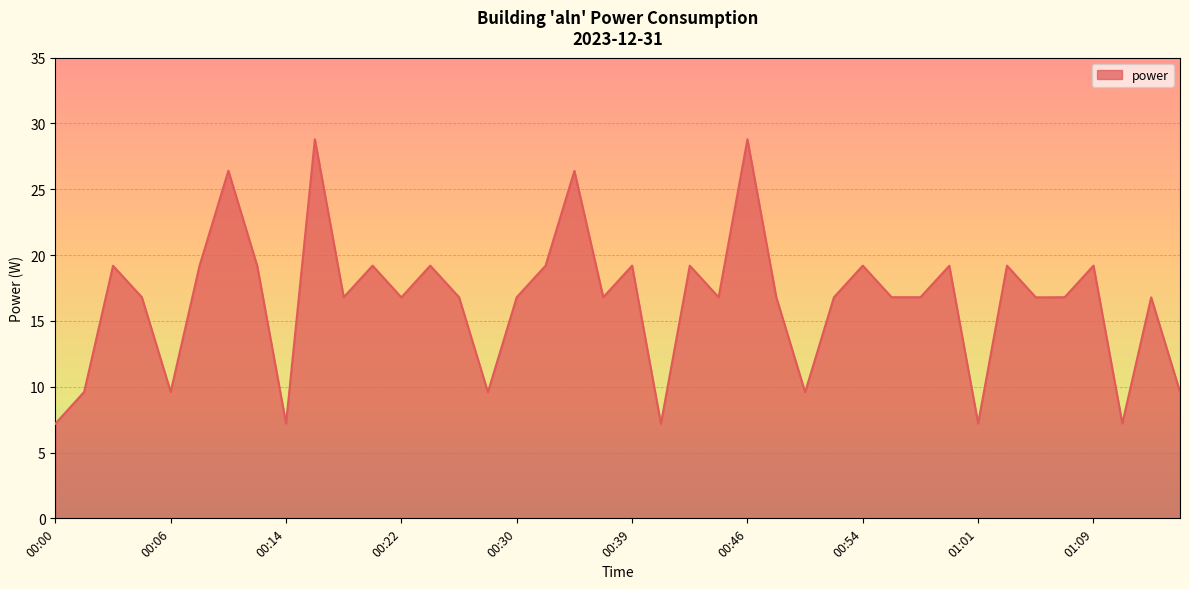

What is the greatest value displayed?

28.8